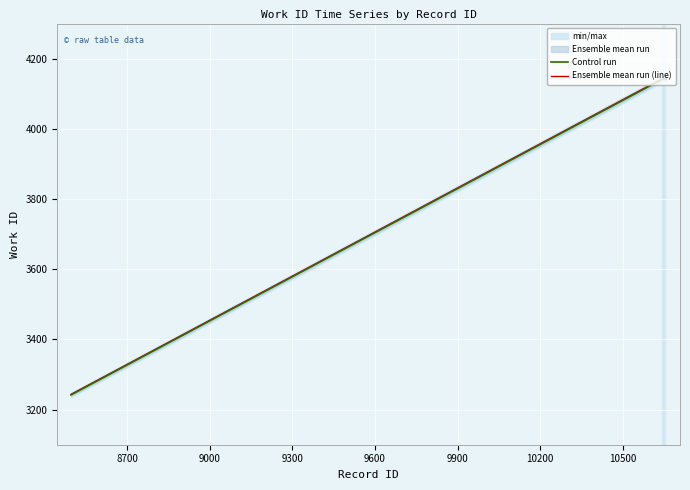

What is the highest value of the Ensemble mean run (line) series?

4143.1